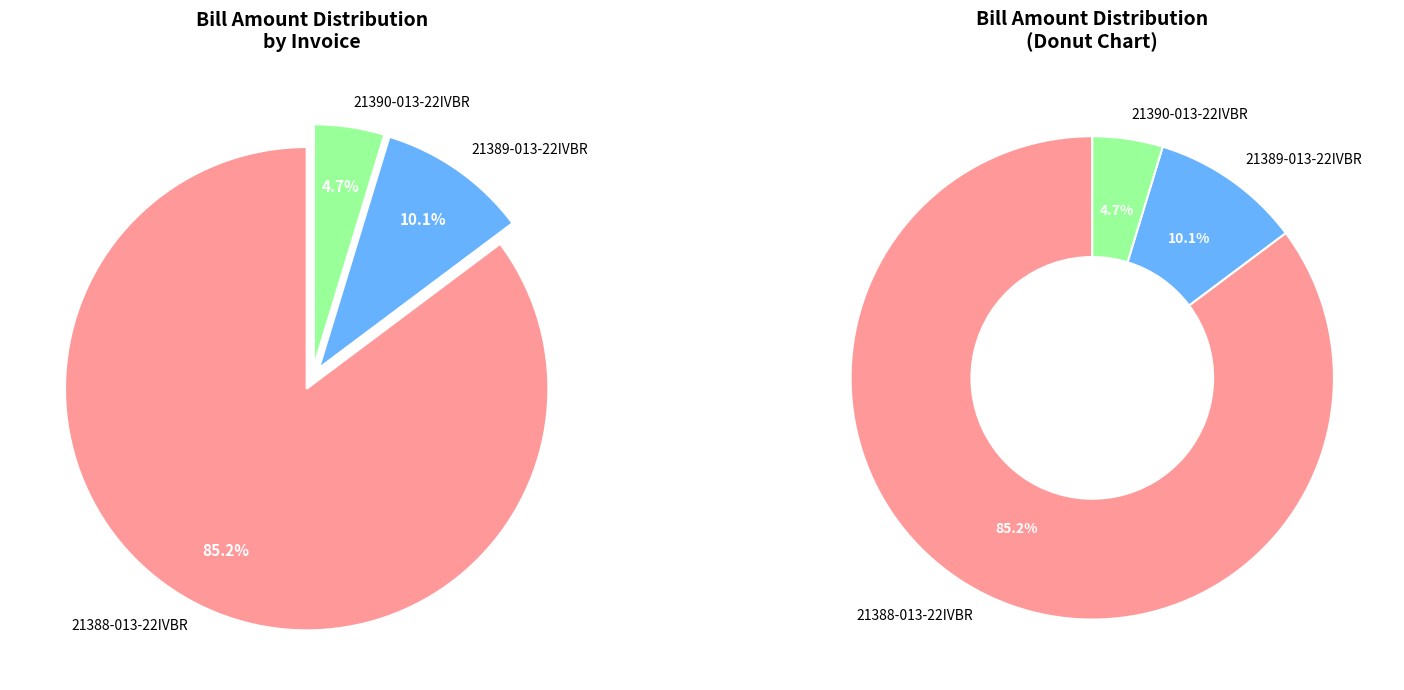

To the nearest percent, what percentage of the pie is 21390-013-22IVBR?

5%